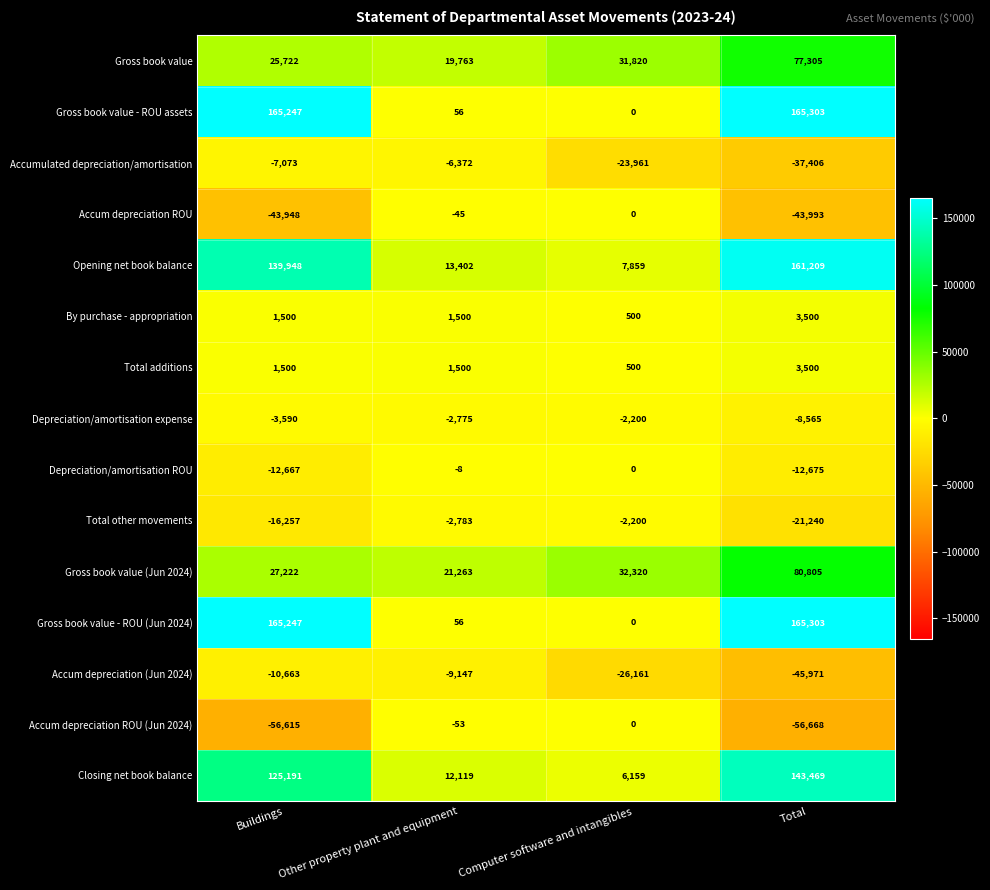

At which label does Accum depreciation ROU (Jun 2024) reach its minimum?

Total